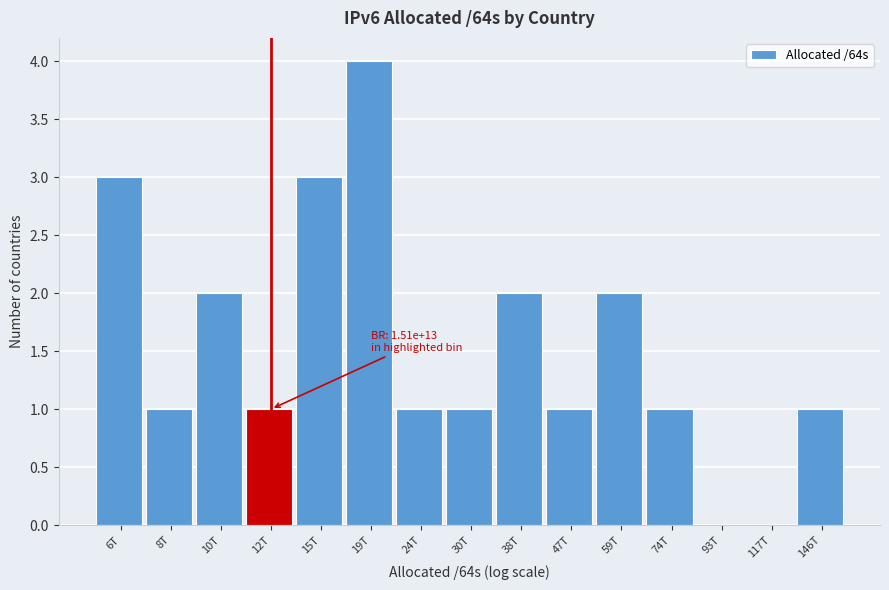

Reading left to right, extract all data points from this chart.

6T=3	8T=1	10T=2	12T=1	15T=3	19T=4	24T=1	30T=1	38T=2	47T=1	59T=2	74T=1	93T=0	117T=0	146T=1